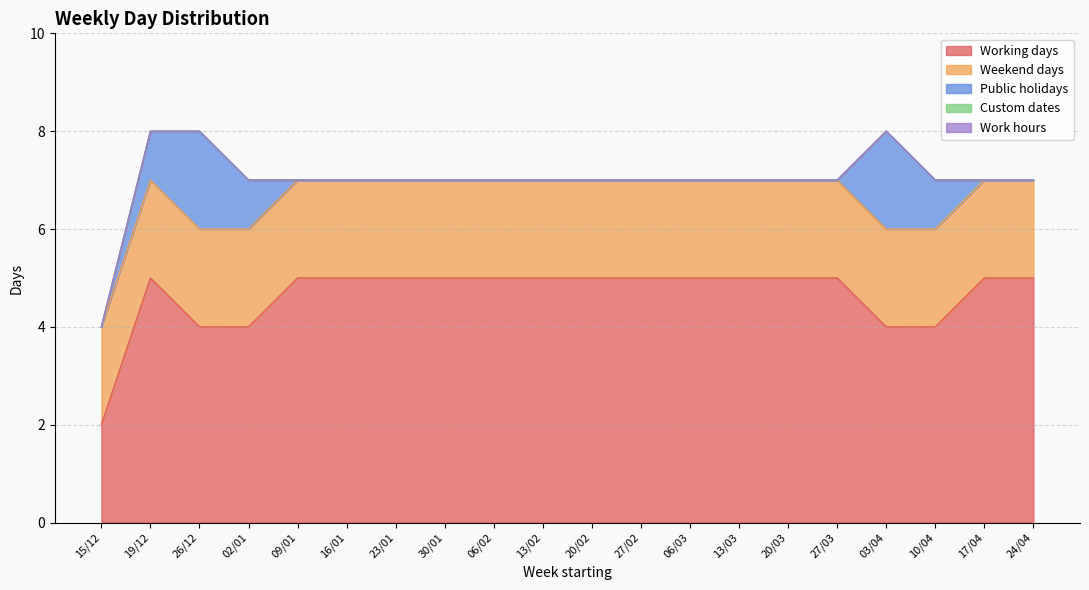

How many distinct data groups are displayed?

5